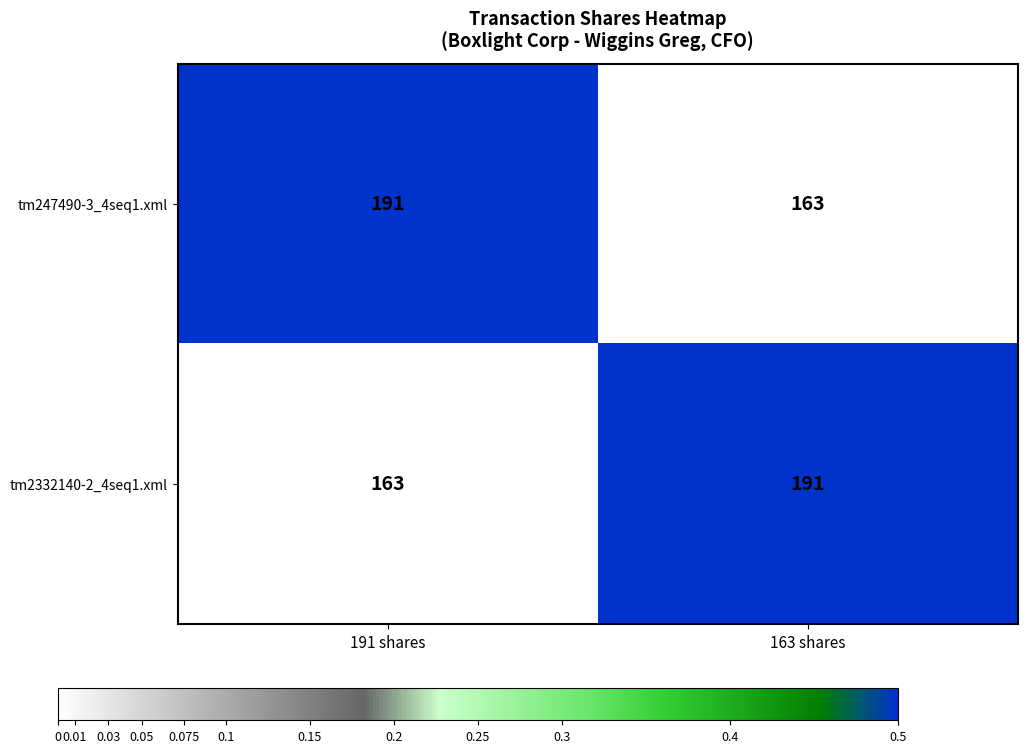

At 163 shares, list the series in order from smallest to largest.

tm247490-3_4seq1.xml, tm2332140-2_4seq1.xml